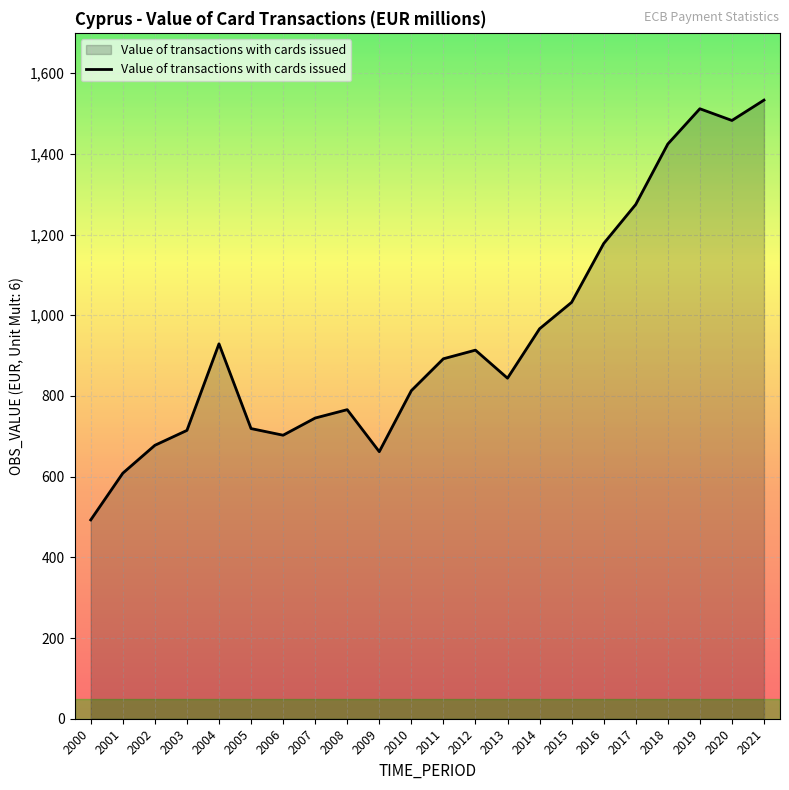

What is the change in value from 2006 to 2017?

+571.9